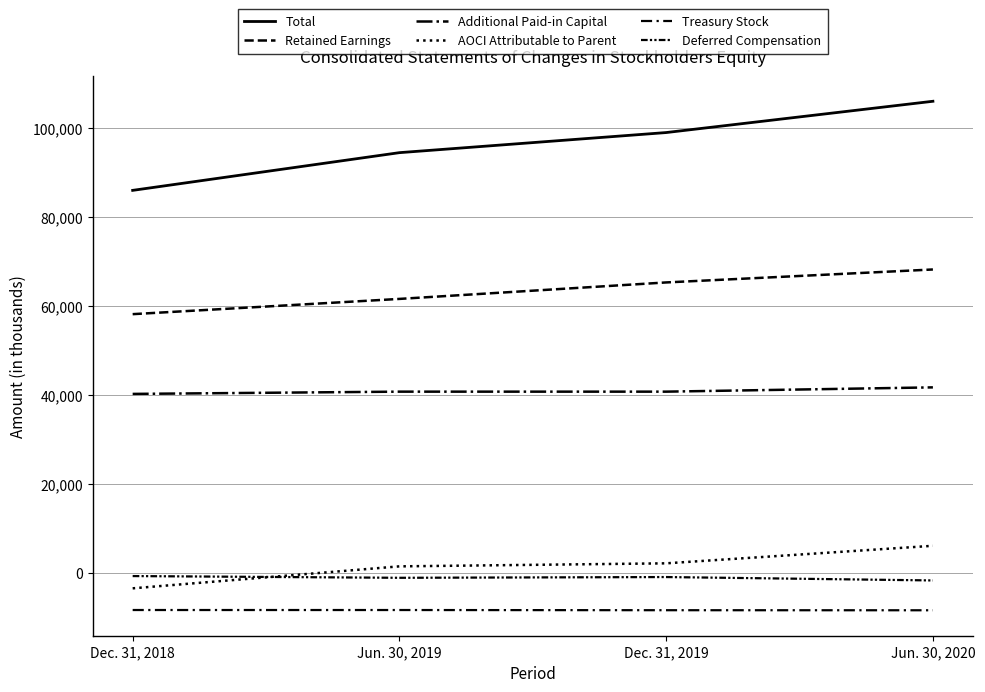

What is the total value across all series at Jun. 30, 2020?

211813